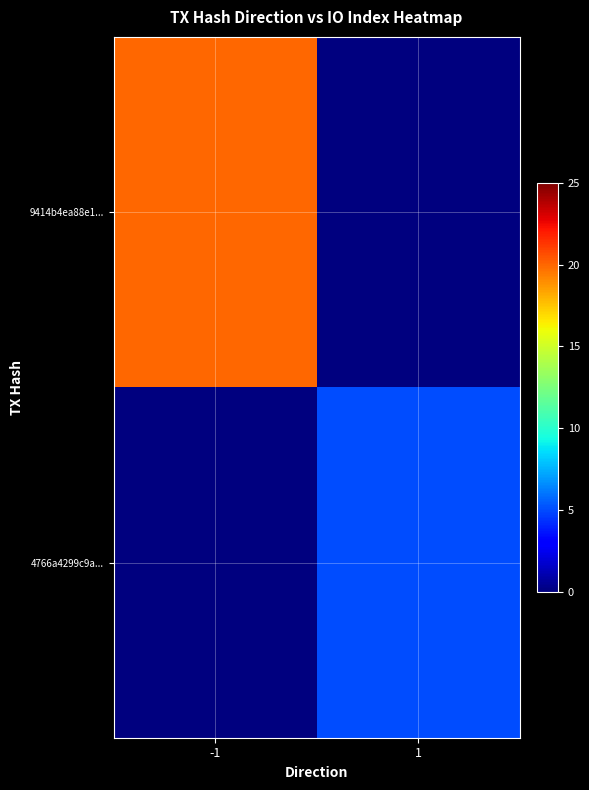

Which series has the largest range (max minus min)?

9414b4ea88e1...